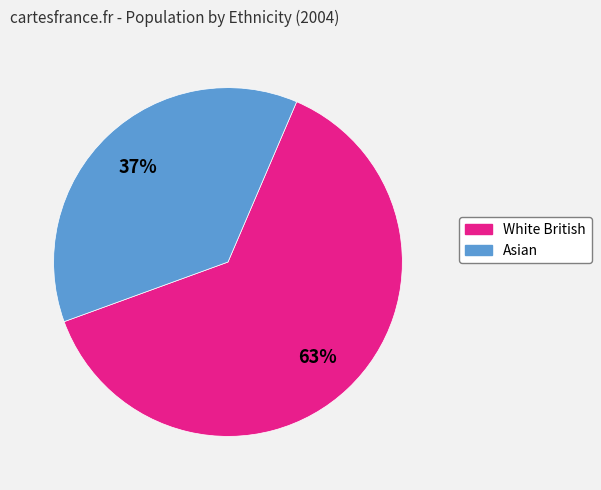

To the nearest percent, what is the average slice percentage?

50%